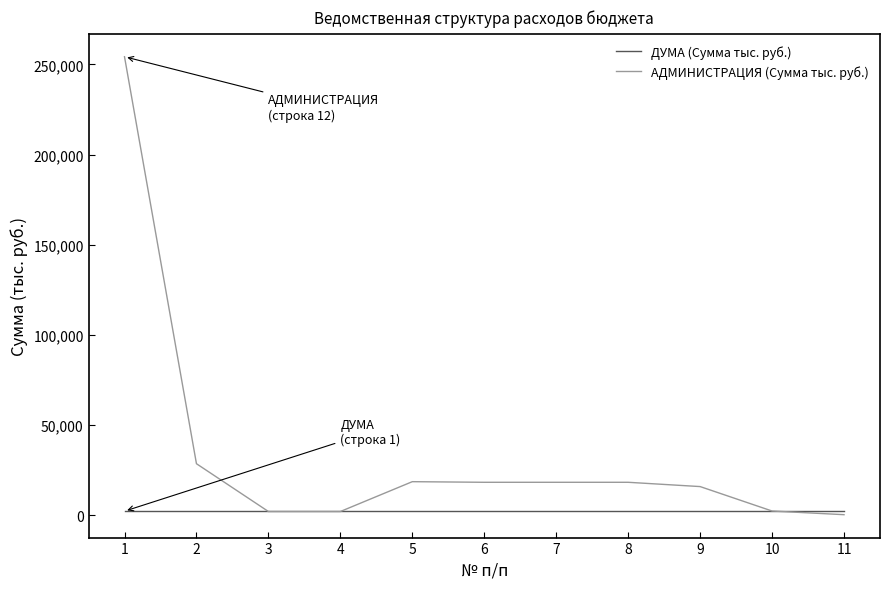

What is the maximum value shown in the chart?

254268.7